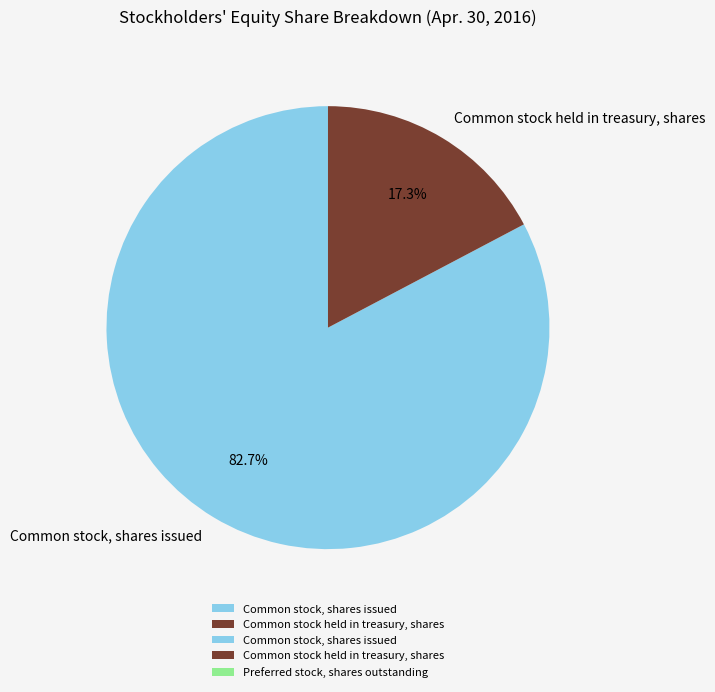

To the nearest percent, what is the difference between the largest and smallest slice percentages?

65%